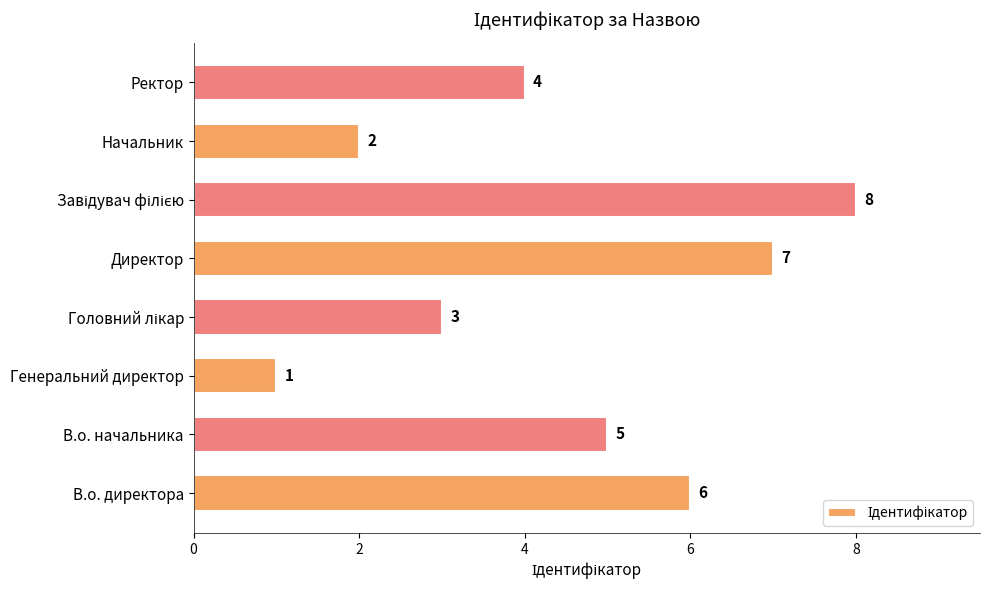

Is it true that the value at В.о. начальника is 9?

False